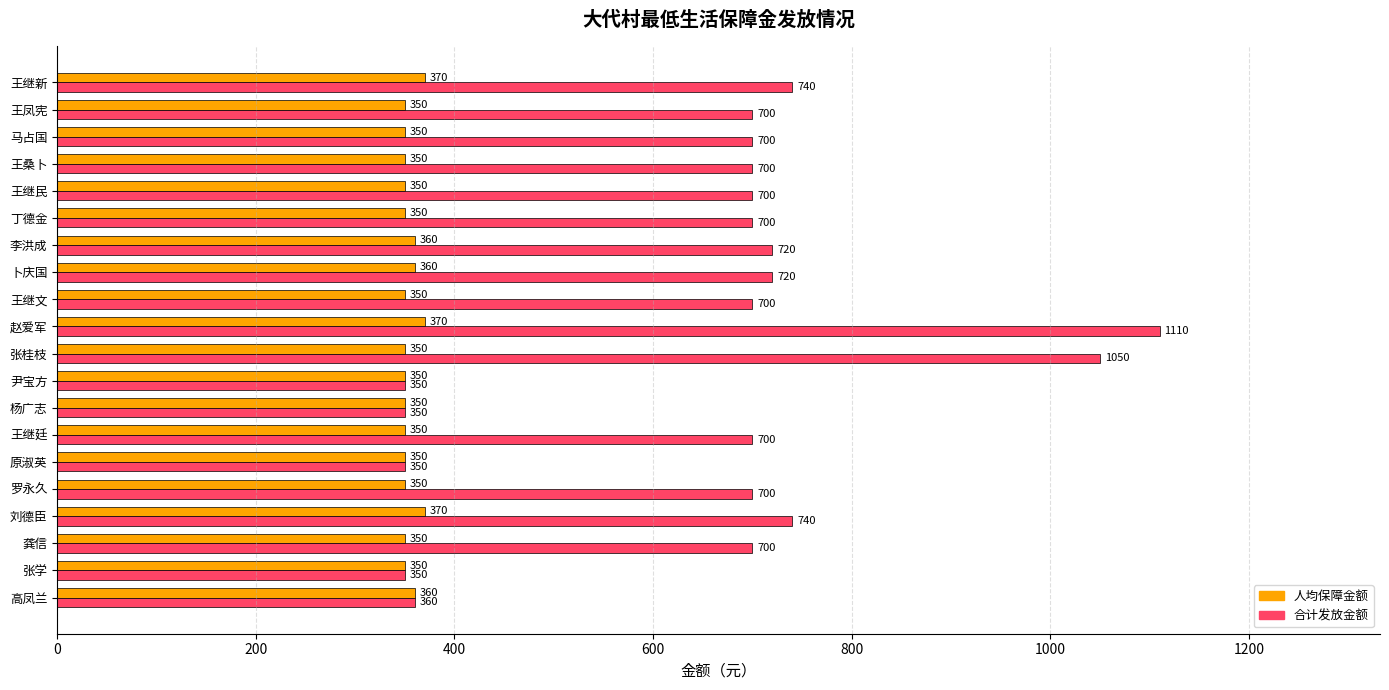

Which label corresponds to the largest value in the chart?

赵爱军